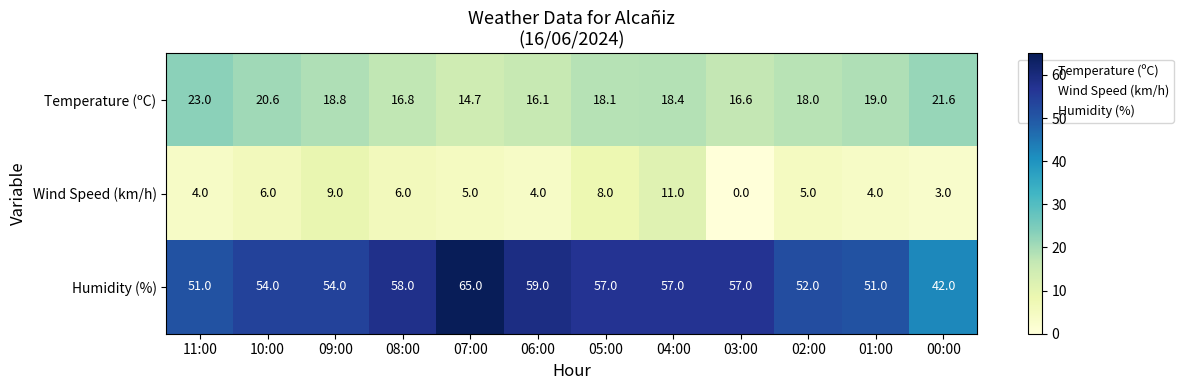

At which label does Temperature (ºC) first exceed 18?

11:00